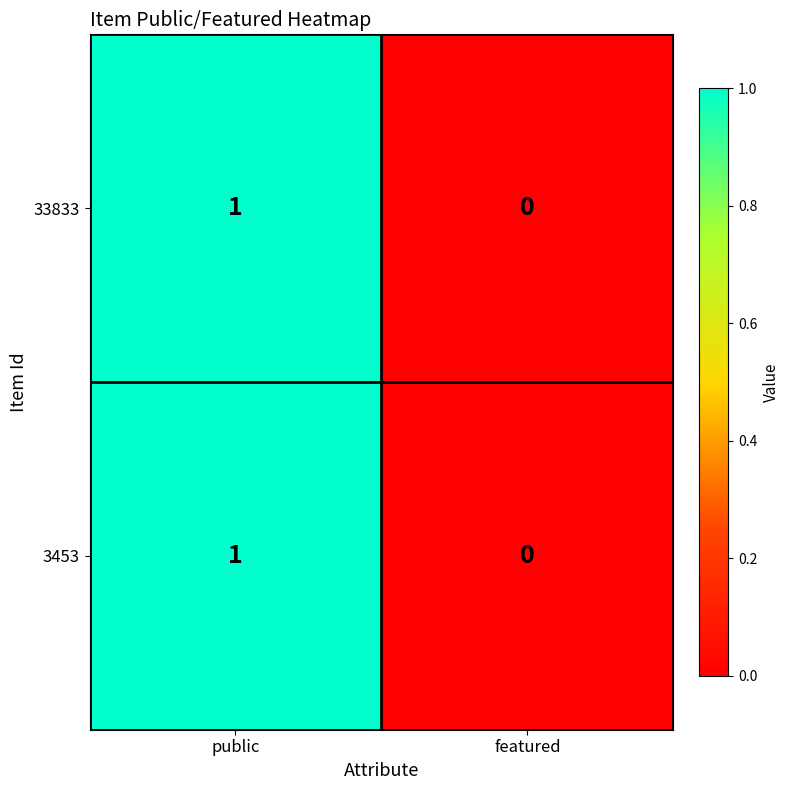

How many distinct data groups are displayed?

2